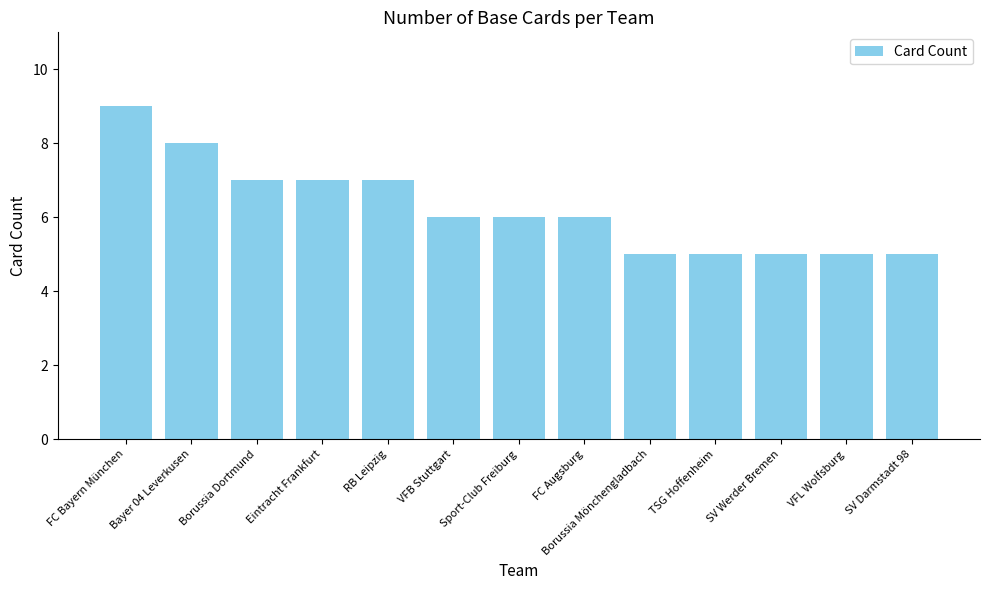

The chart shows a value of 6 at VFB Stuttgart. True or false?

True